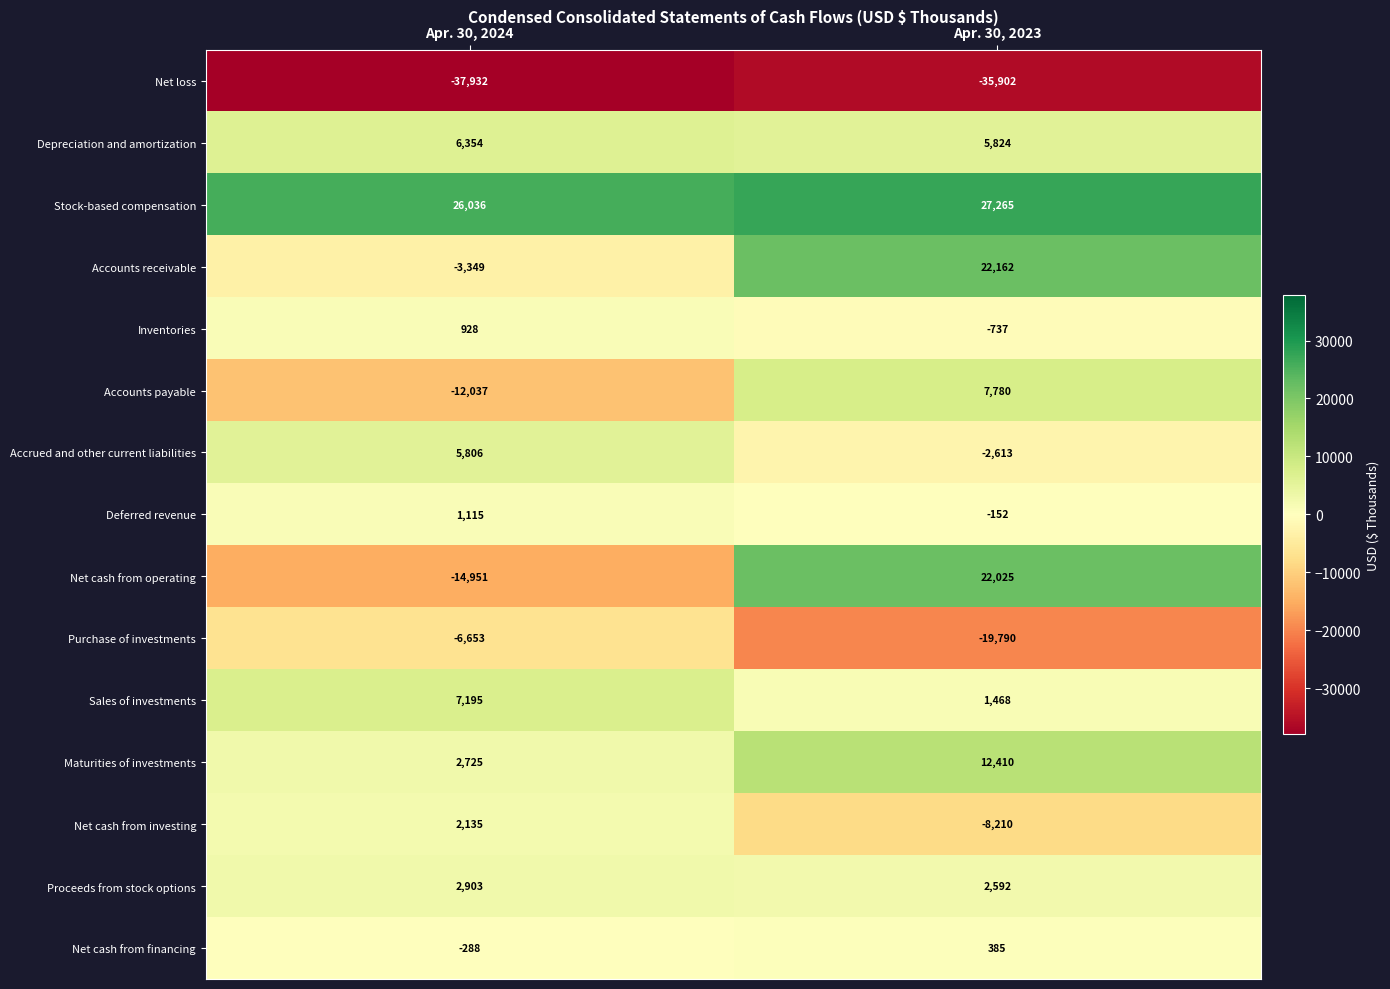

Reading left to right, transcribe all the data shown in this chart.

Net loss: -37932	-35902
Depreciation and amortization: 6354	5824
Stock-based compensation: 26036	27265
Accounts receivable: -3349	22162
Inventories: 928	-737
Accounts payable: -12037	7780
Accrued and other current liabilities: 5806	-2613
Deferred revenue: 1115	-152
Net cash from operating: -14951	22025
Purchase of investments: -6653	-19790
Sales of investments: 7195	1468
Maturities of investments: 2725	12410
Net cash from investing: 2135	-8210
Proceeds from stock options: 2903	2592
Net cash from financing: -288	385